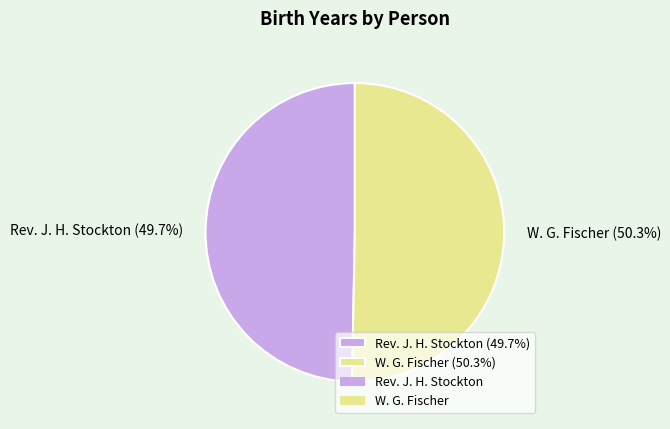

Which slice represents more than half of the pie?

W. G. Fischer